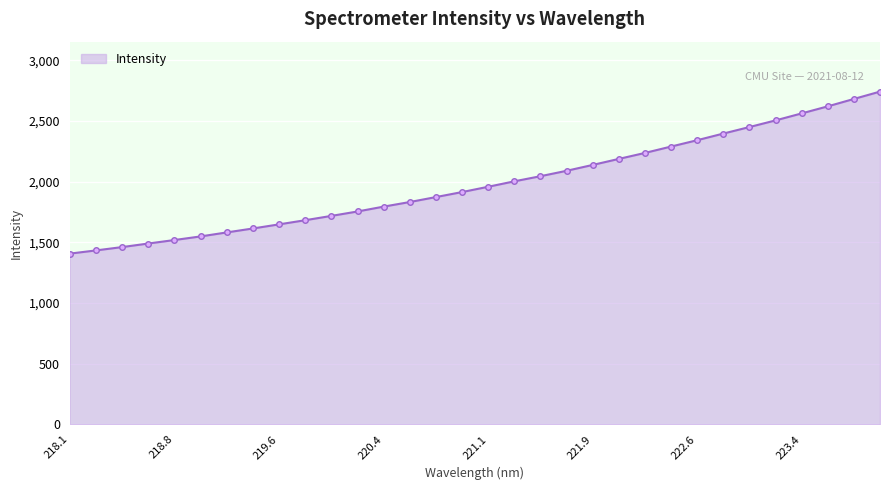

What is the value of the 13th point from the left?

1794.9